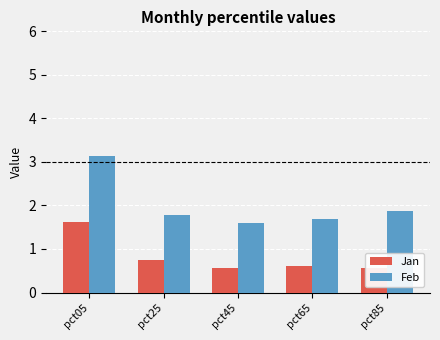

Rank the series by their maximum value, from highest to lowest.

Feb, Jan